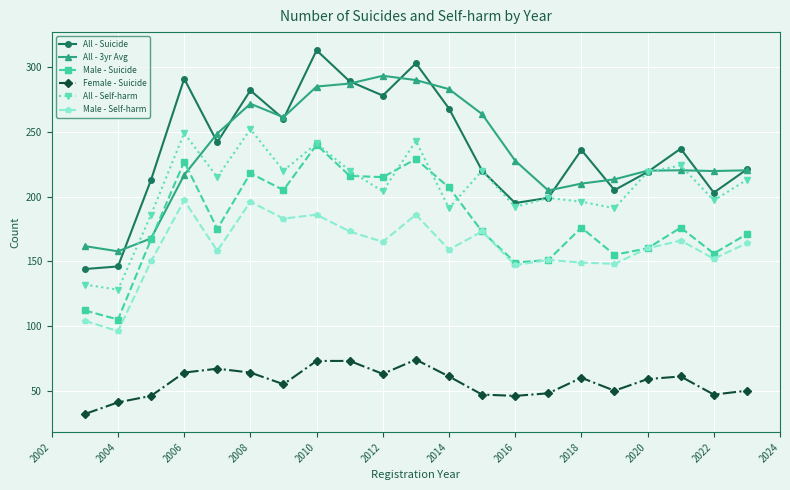

What is the value of the All - 3yr Avg point at the 15th from the left?

204.7